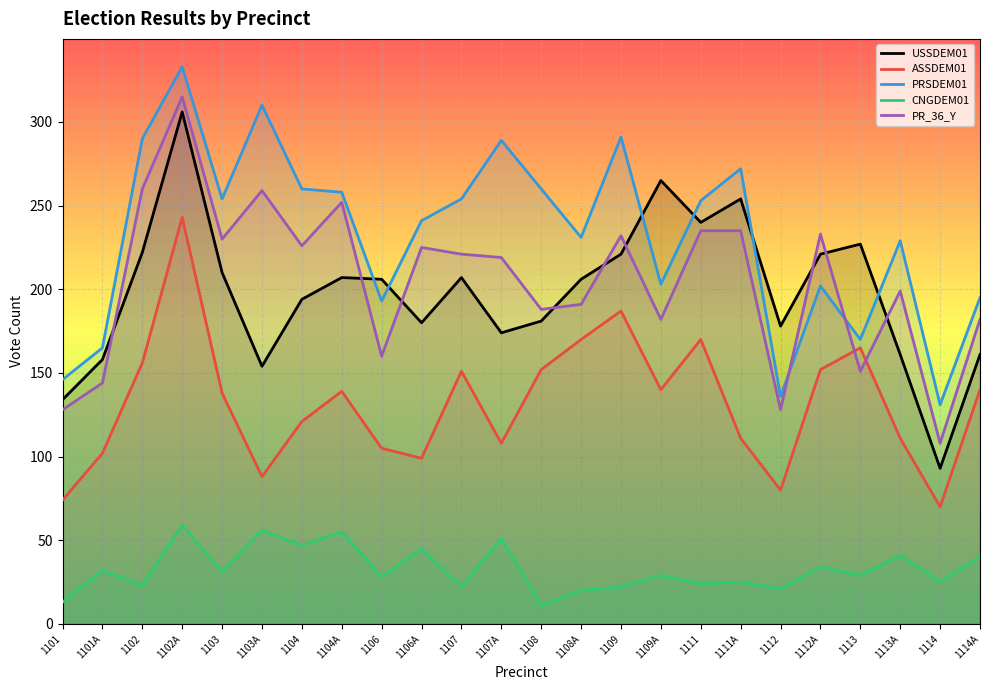

Where does the PRSDEM01 series first go above 253?

1102